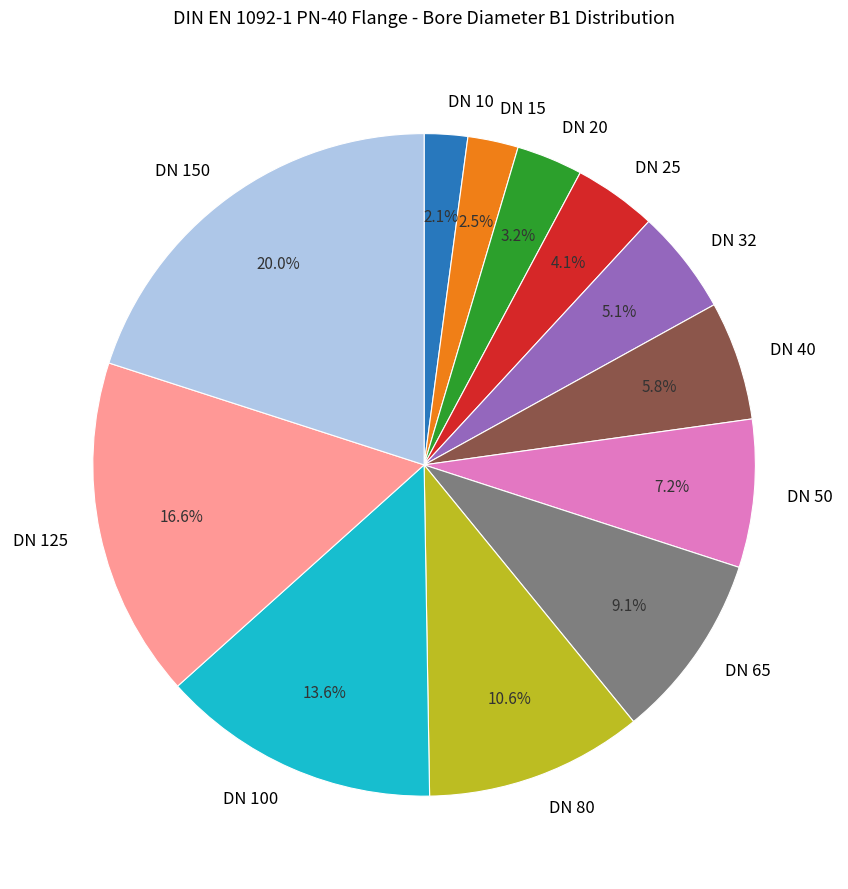

Which slice is the largest?

DN 150